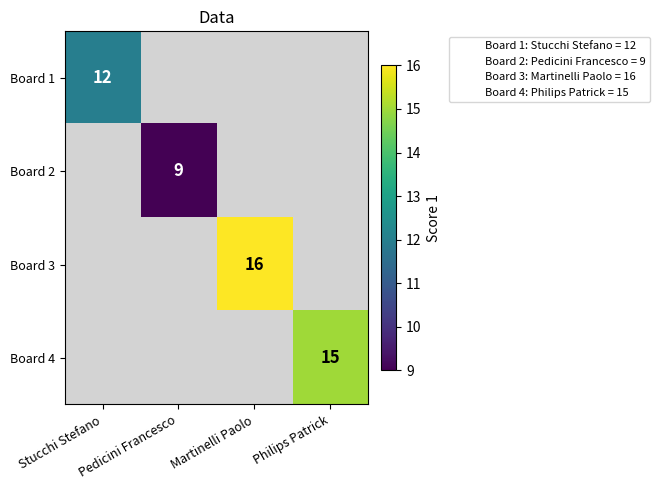

At which category is the sum across all series the highest?

Martinelli Paolo